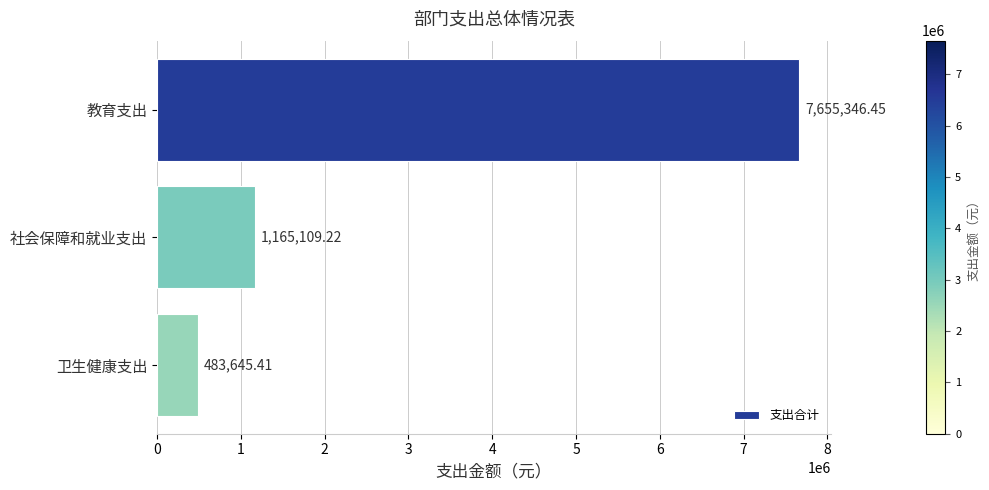

What is the minimum value shown in the chart?

483645.4